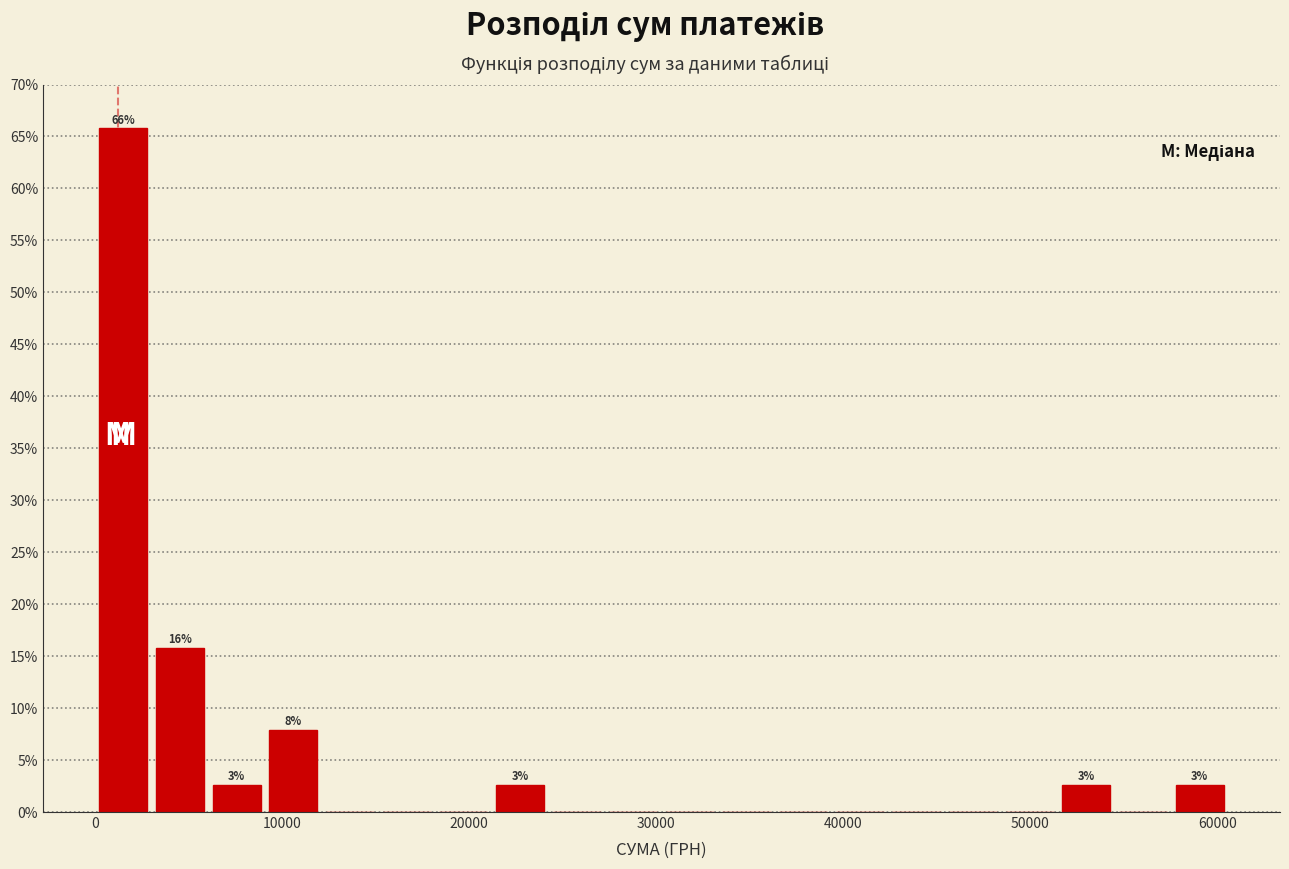

Read against the x-axis, roughly where is the centre of the tallest bar?

2000